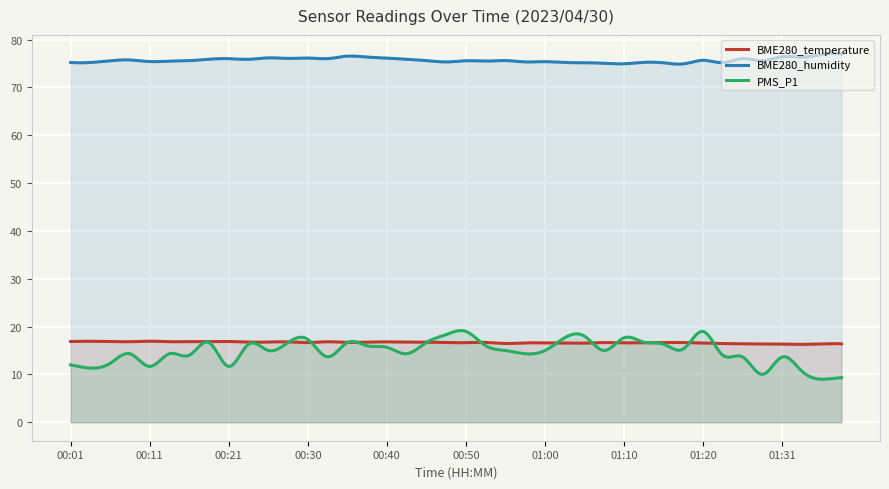

Reading right to left, transcribe all the data shown in this chart.

BME280_temperature: 16.4	16.4	16.3	16.4	16.4	16.4	16.4	16.5	16.7	16.7	16.6	16.6	16.7	16.5	16.6	16.6	16.6	16.5	16.7	16.6	16.6	16.8	16.8	16.8	16.8	16.7	16.8	16.7	16.8	16.8	16.8	16.9	16.9	16.9	16.8	16.9	16.8	16.9	16.9	16.9
BME280_humidity: 77.0	76.9	76.3	76.4	75.6	76.0	75.2	75.7	74.9	75.1	75.2	74.9	75.0	75.2	75.2	75.4	75.3	75.6	75.5	75.6	75.3	75.6	75.9	76.1	76.3	76.5	76.0	76.1	76.1	76.2	75.9	76.0	75.9	75.6	75.5	75.4	75.7	75.6	75.2	75.2
PMS_P1: 9.3	9.0	10.7	13.7	10.0	13.7	14.0	19.0	15.3	16.3	16.8	17.7	15.0	18.0	17.7	15.0	14.3	15.0	16.0	19.0	18.3	16.7	14.3	15.7	16.0	16.7	13.7	17.3	16.7	15.0	16.3	11.7	16.7	14.0	14.3	11.7	14.3	12.3	11.3	12.0